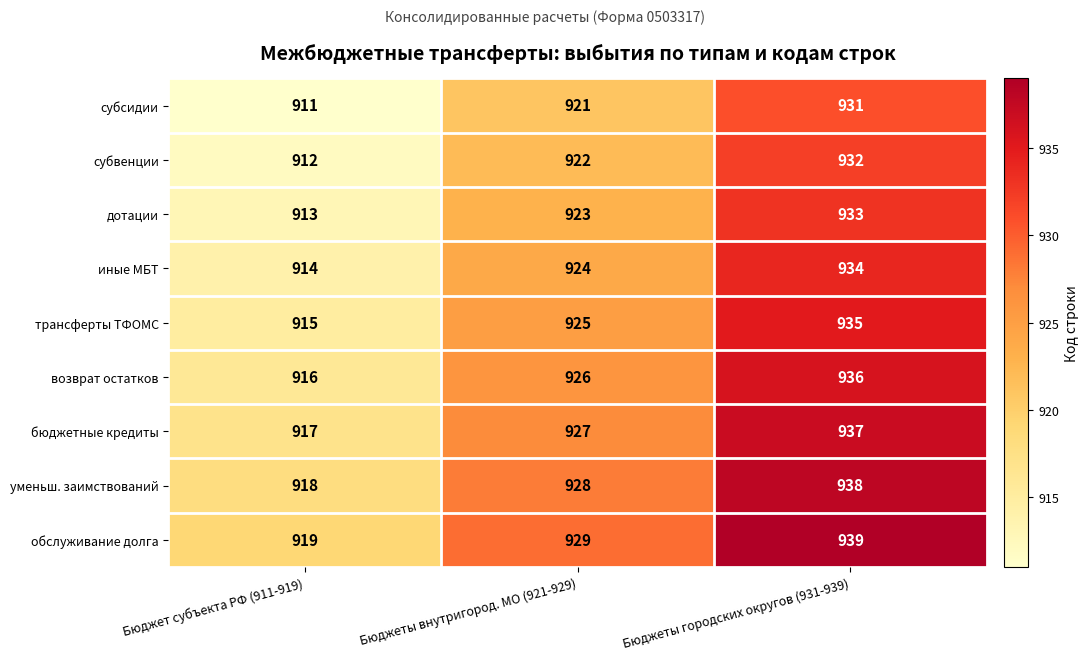

At Бюджет субъекта РФ (911-919), list the series in order from largest to smallest.

обслуживание долга, уменьш. заимствований, бюджетные кредиты, возврат остатков, трансферты ТФОМС, иные МБТ, дотации, субвенции, субсидии